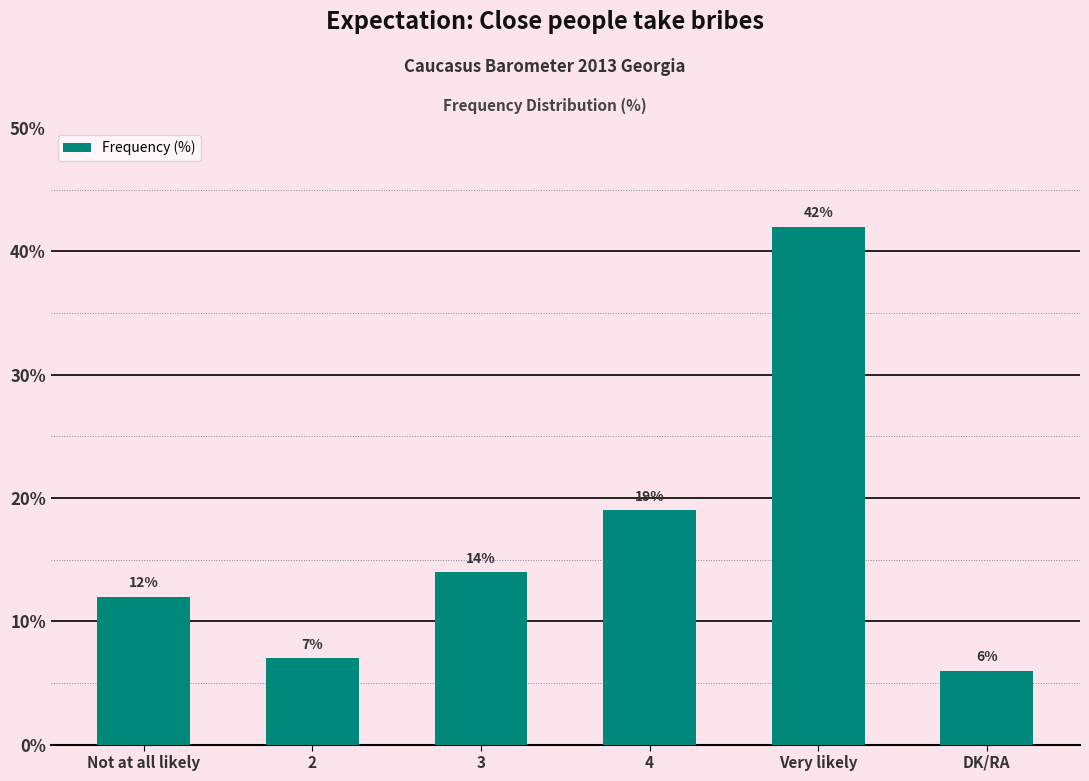

True or false: the data shows 14 at 3.

True